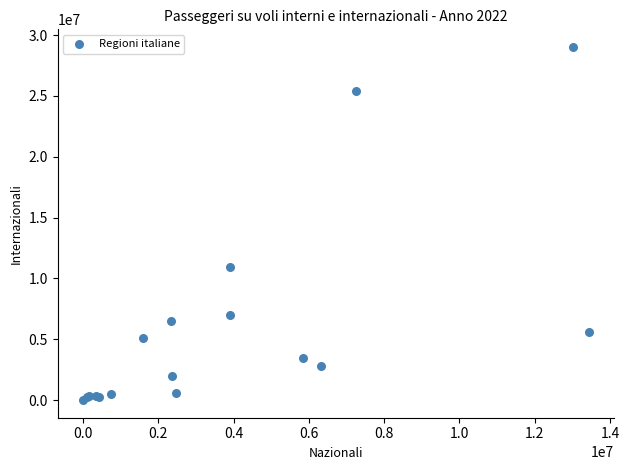

What Y value in the scatter plot is closest to 14516973?

10982094